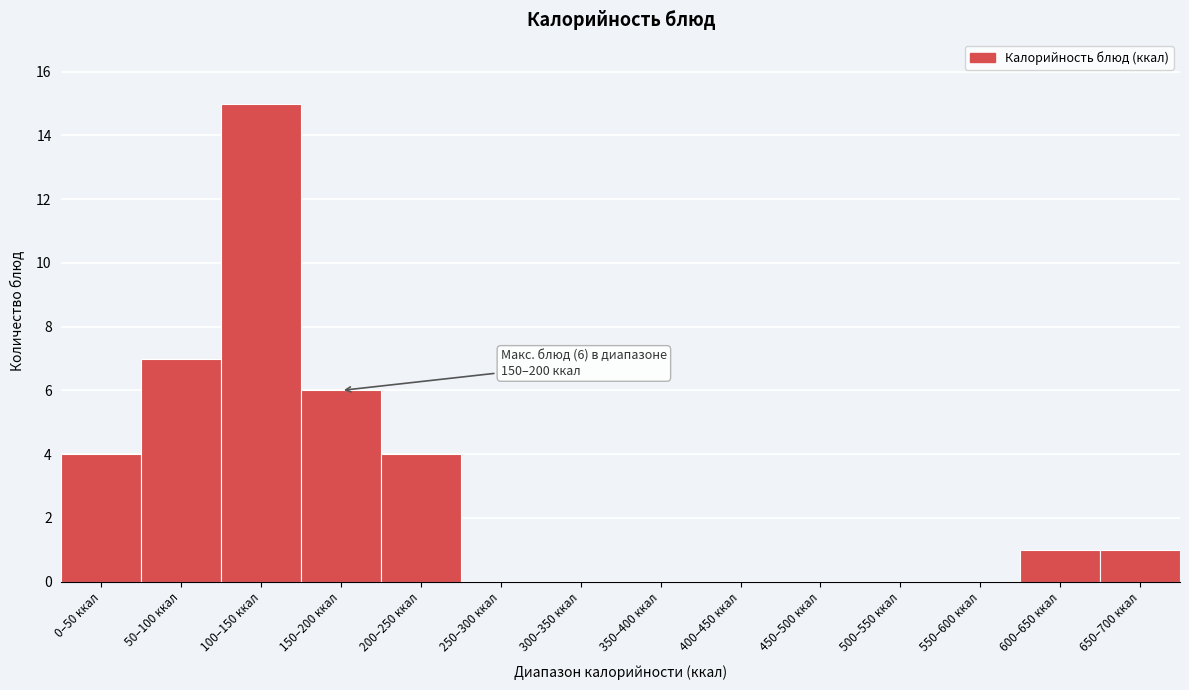

Reading left to right, list all the values displayed in this chart.

0–50 ккал=4	50–100 ккал=7	100–150 ккал=15	150–200 ккал=6	200–250 ккал=4	250–300 ккал=0	300–350 ккал=0	350–400 ккал=0	400–450 ккал=0	450–500 ккал=0	500–550 ккал=0	550–600 ккал=0	600–650 ккал=1	650–700 ккал=1